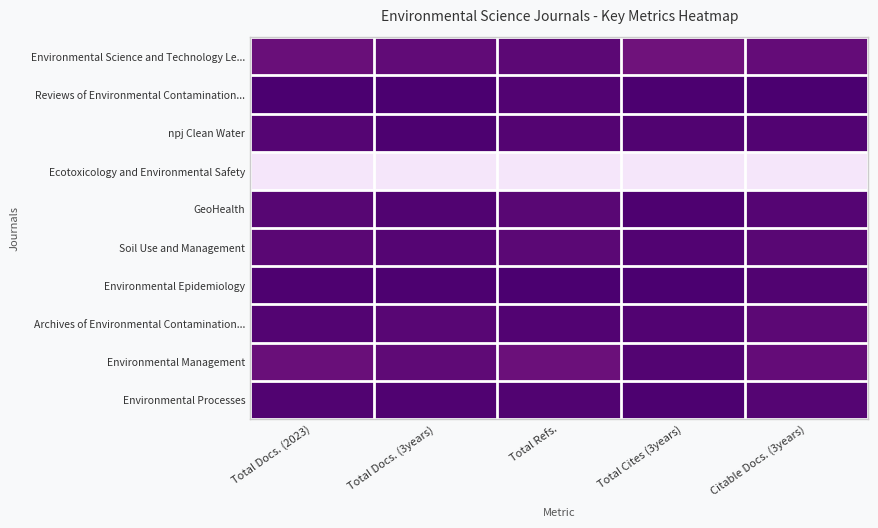

Reading right to left, what are all the values shown in this chart?

Environmental Science and Technology Le...: Citable Docs. (3years)=0.1	Total Cites (3years)=0.1	Total Refs.=0.1	Total Docs. (3years)=0.1	Total Docs. (2023)=0.1
Reviews of Environmental Contamination...: Citable Docs. (3years)=0.0	Total Cites (3years)=0.0	Total Refs.=0.0	Total Docs. (3years)=0.0	Total Docs. (2023)=0.0
npj Clean Water: Citable Docs. (3years)=0.0	Total Cites (3years)=0.0	Total Refs.=0.0	Total Docs. (3years)=0.0	Total Docs. (2023)=0.0
Ecotoxicology and Environmental Safety: Citable Docs. (3years)=1.0	Total Cites (3years)=1.0	Total Refs.=1.0	Total Docs. (3years)=1.0	Total Docs. (2023)=1.0
GeoHealth: Citable Docs. (3years)=0.0	Total Cites (3years)=0.0	Total Refs.=0.1	Total Docs. (3years)=0.0	Total Docs. (2023)=0.0
Soil Use and Management: Citable Docs. (3years)=0.1	Total Cites (3years)=0.0	Total Refs.=0.1	Total Docs. (3years)=0.0	Total Docs. (2023)=0.1
Environmental Epidemiology: Citable Docs. (3years)=0.0	Total Cites (3years)=0.0	Total Refs.=0.0	Total Docs. (3years)=0.0	Total Docs. (2023)=0.0
Archives of Environmental Contamination...: Citable Docs. (3years)=0.1	Total Cites (3years)=0.0	Total Refs.=0.0	Total Docs. (3years)=0.1	Total Docs. (2023)=0.0
Environmental Management: Citable Docs. (3years)=0.1	Total Cites (3years)=0.0	Total Refs.=0.1	Total Docs. (3years)=0.1	Total Docs. (2023)=0.1
Environmental Processes: Citable Docs. (3years)=0.0	Total Cites (3years)=0.0	Total Refs.=0.0	Total Docs. (3years)=0.0	Total Docs. (2023)=0.0